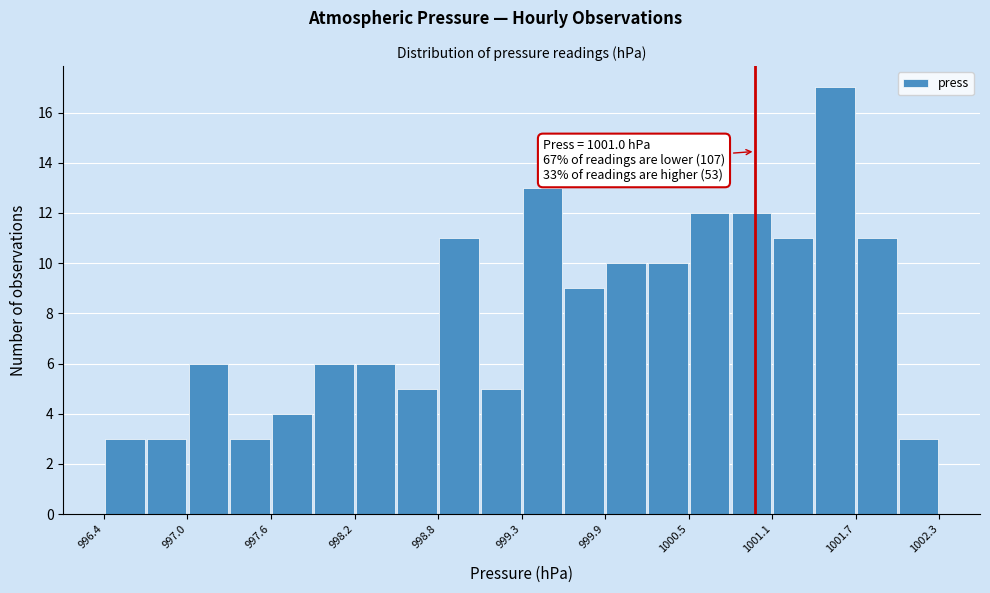

Read against the x-axis, roughly where is the centre of the tallest bar?

1001.6